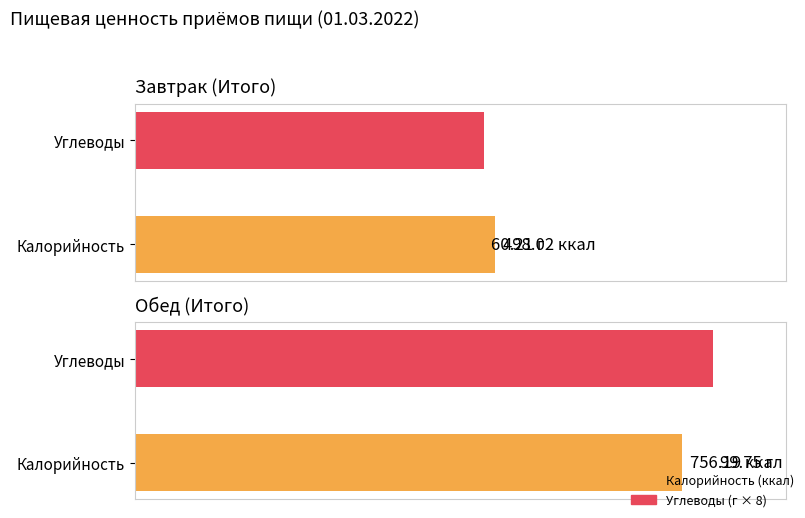

Read the Углеводы value at Итого за Обед.

99.8